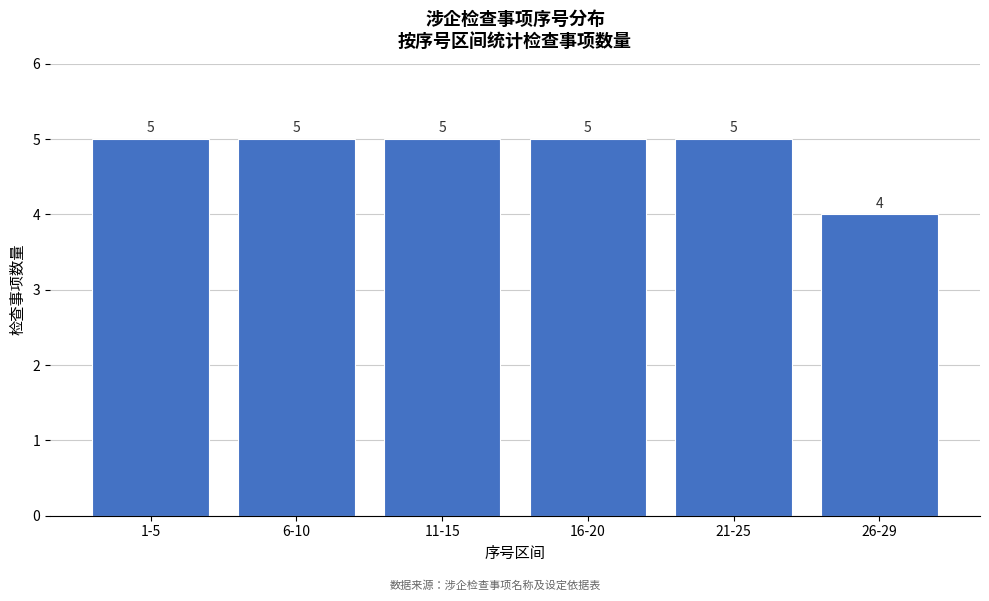

Reading left to right, list all the values displayed in this chart.

1-5=5	6-10=5	11-15=5	16-20=5	21-25=5	26-29=4